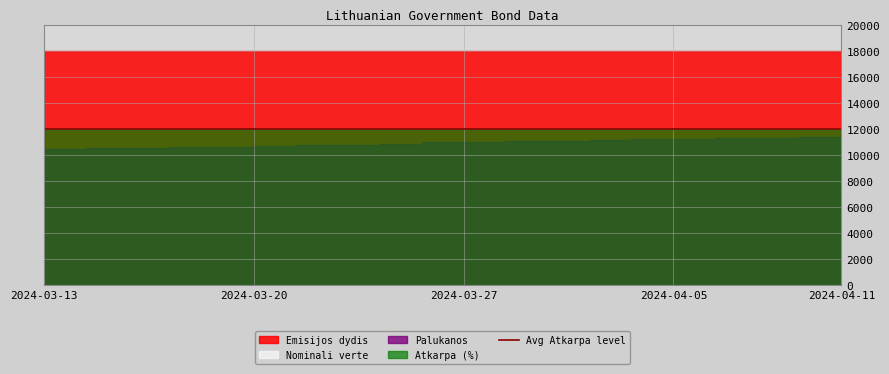

Rank the series by their maximum value, from lowest to highest.

Palukanos, Atkarpa (%), Nominali verte, Emisijos dydis